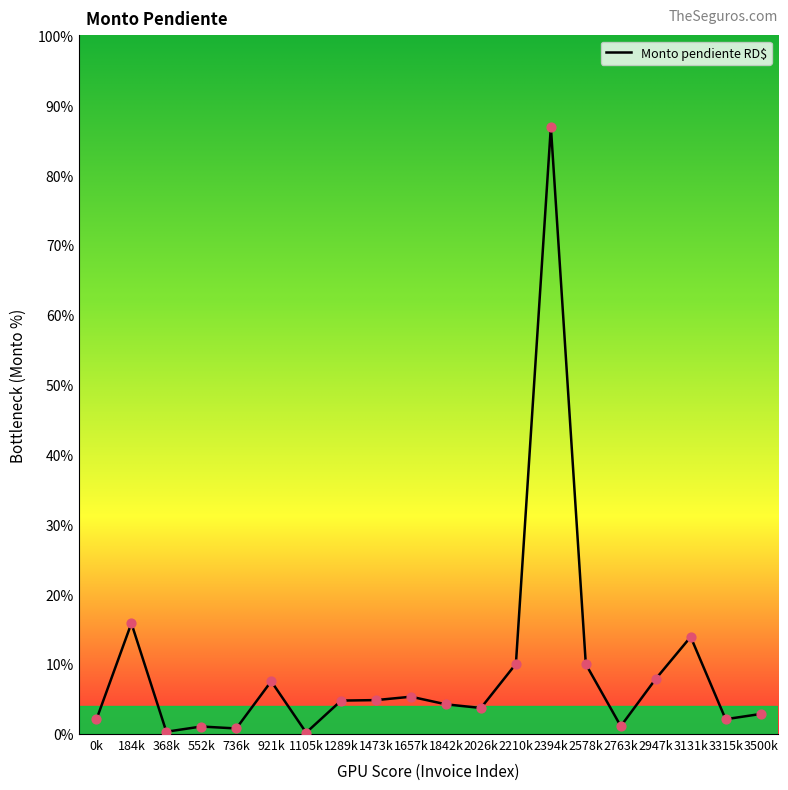

Which has a higher value, 2210k or 1105k?

2210k